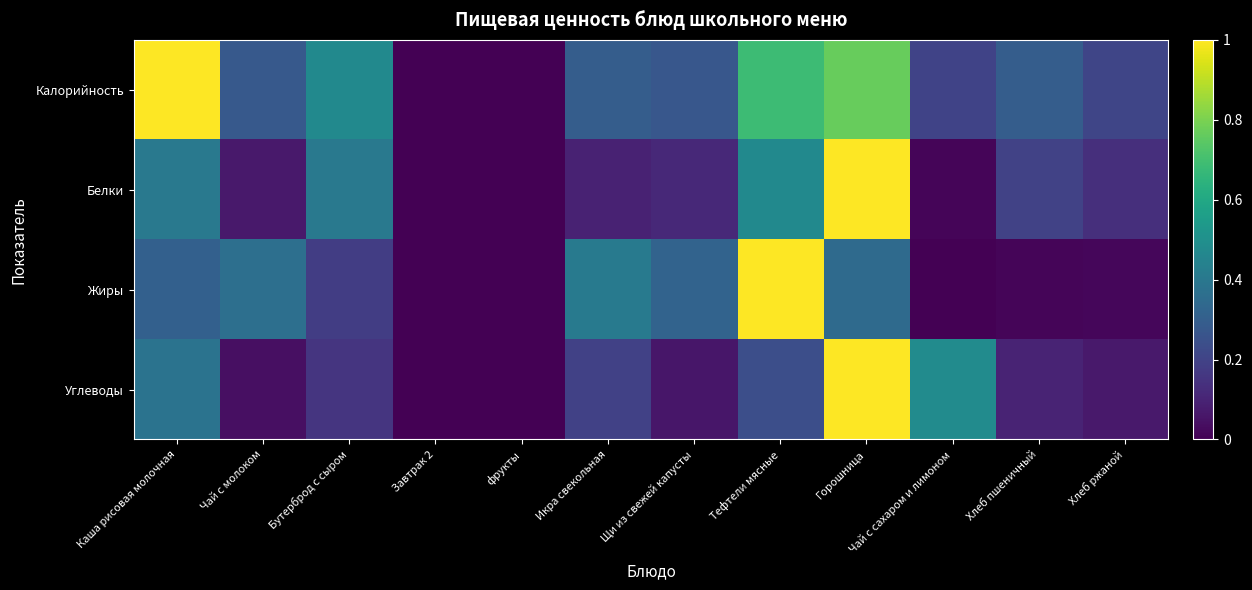

Which series changed the most between Каша рисовая молочная and фрукты?

Калорийность